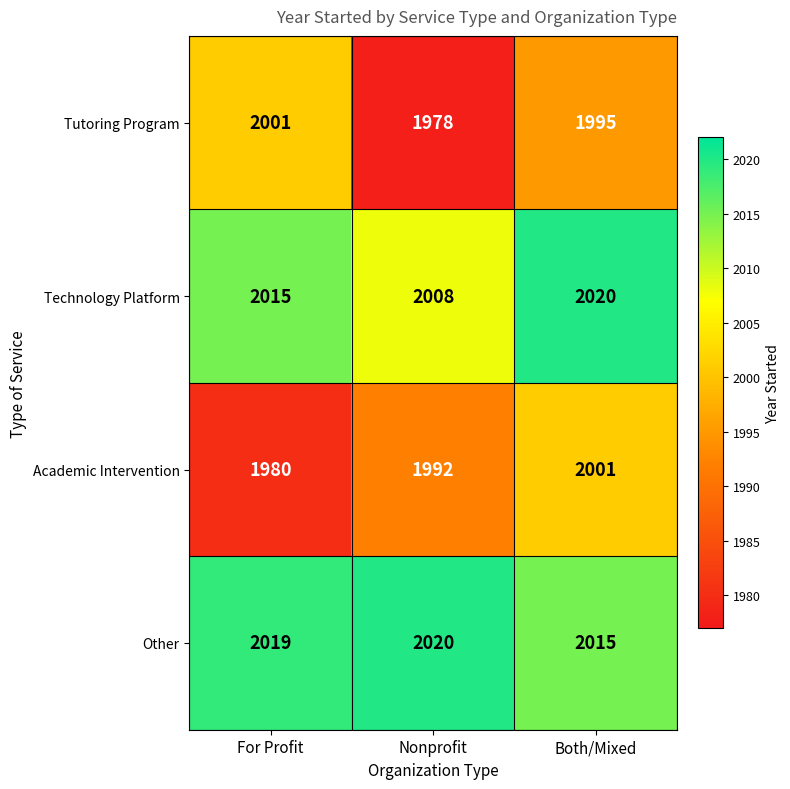

Which series has the widest spread of values?

Tutoring Program